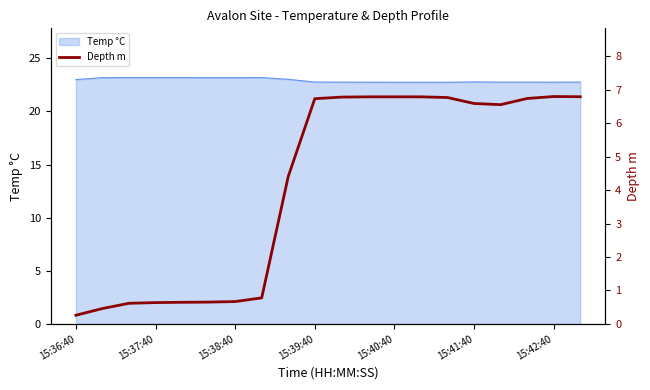

What is the maximum value for Temp °C?

23.2